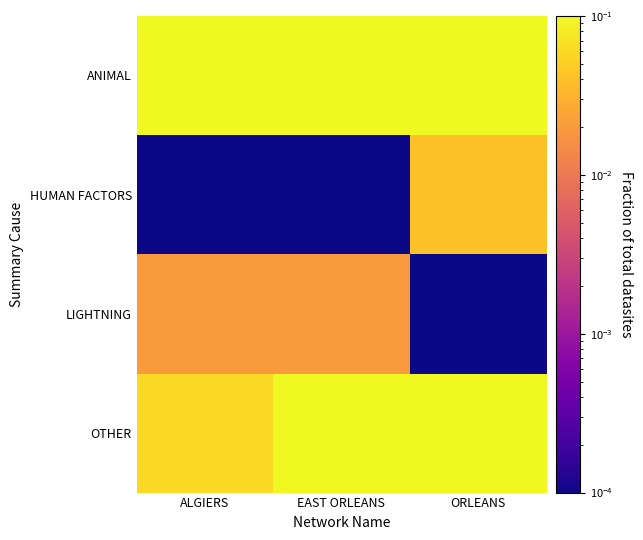

Which label corresponds to the largest value in the chart?

ORLEANS